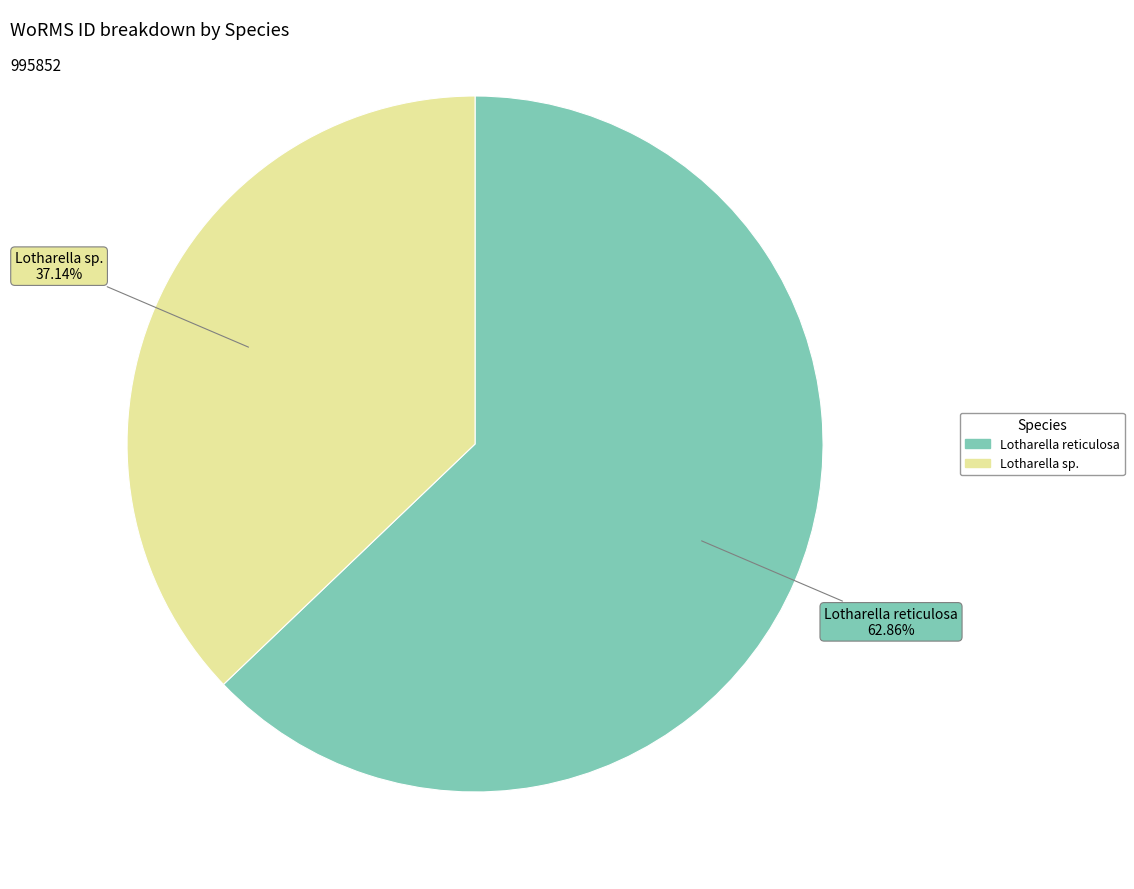

How many segments does this pie chart have?

2